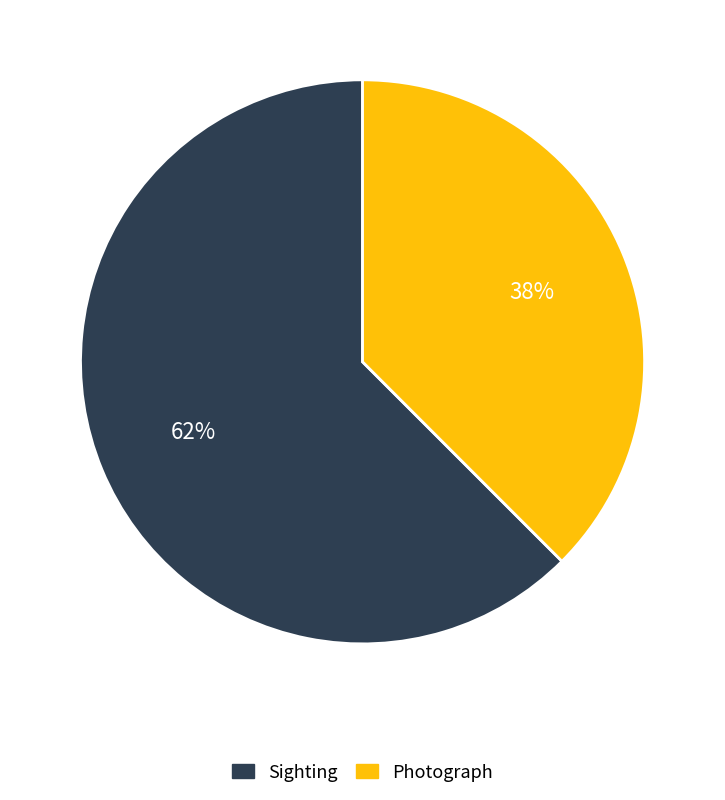

How many slices are in this pie chart?

2